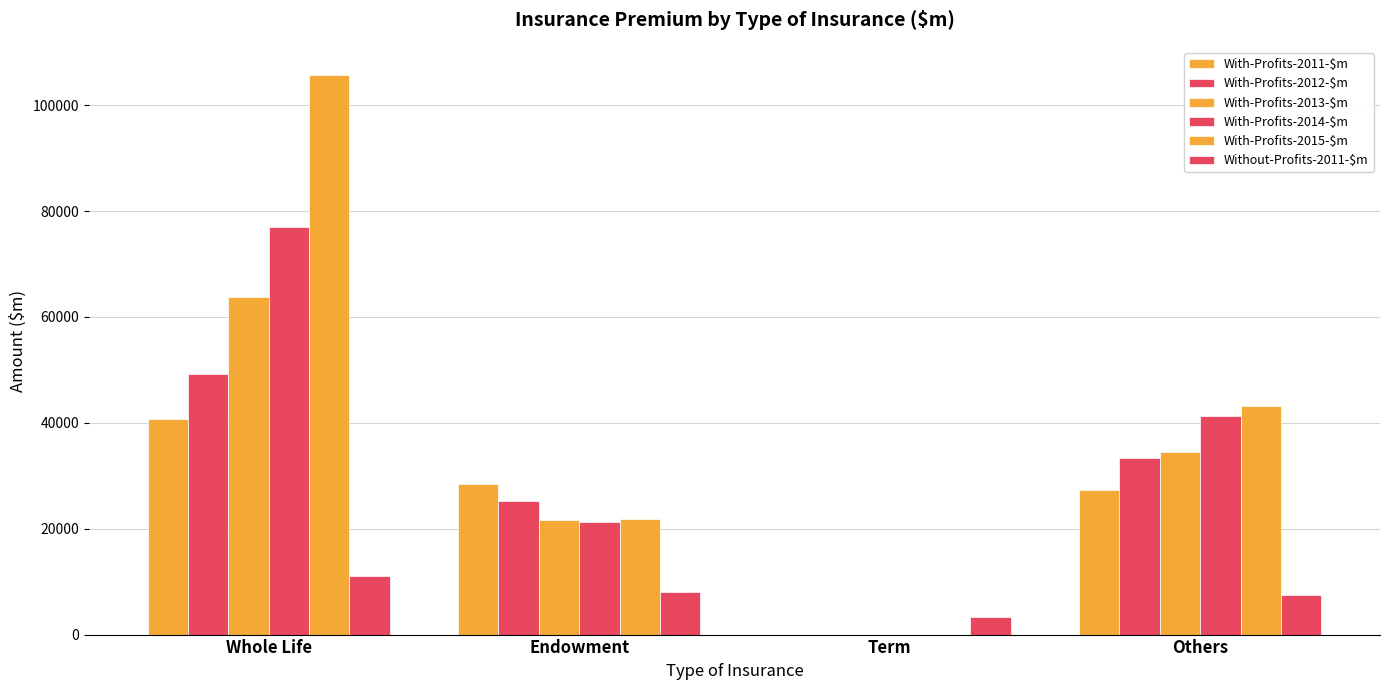

How many groups of bars are there?

4